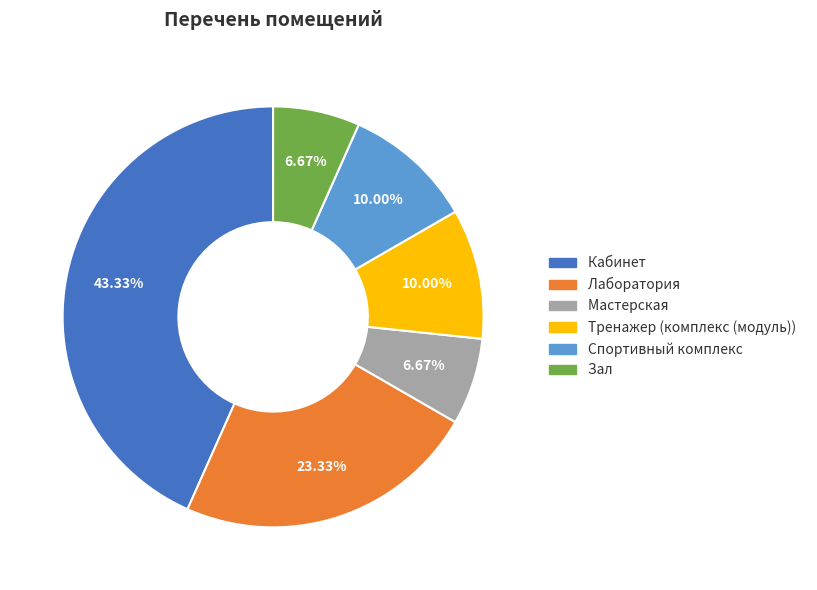

Approximately how many times larger is the value at Мастерская compared to Лаборатория?

0.3